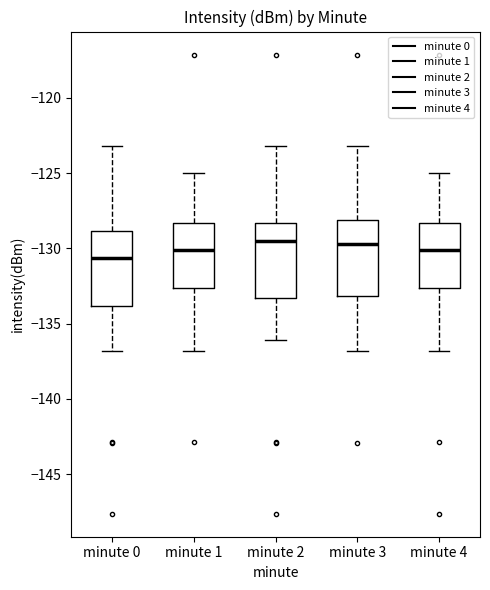

Where does the median line of the box for minute 0 sit on the y-axis? The values are not printed on the chart, so give them approximately, as read against the axis.

-130.5